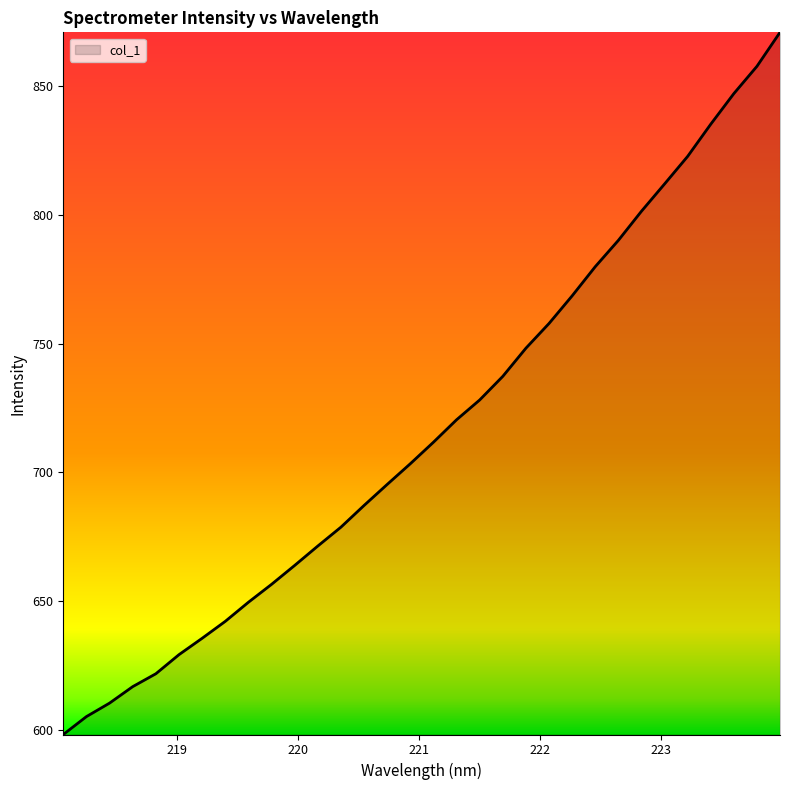

What is the average value?

717.3